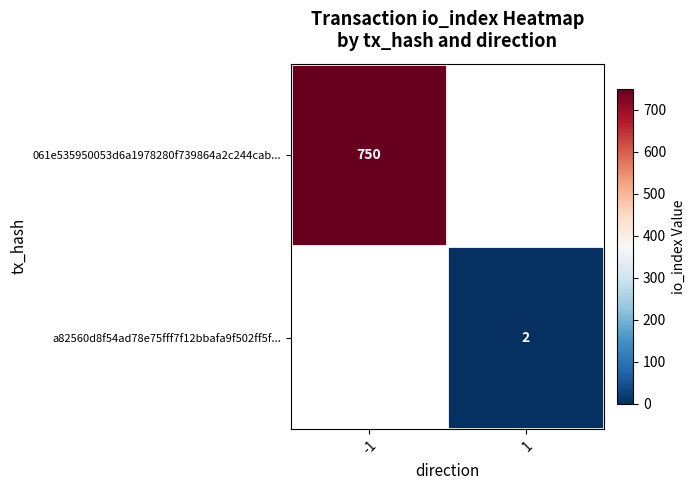

What is the maximum value shown in the chart?

750.0